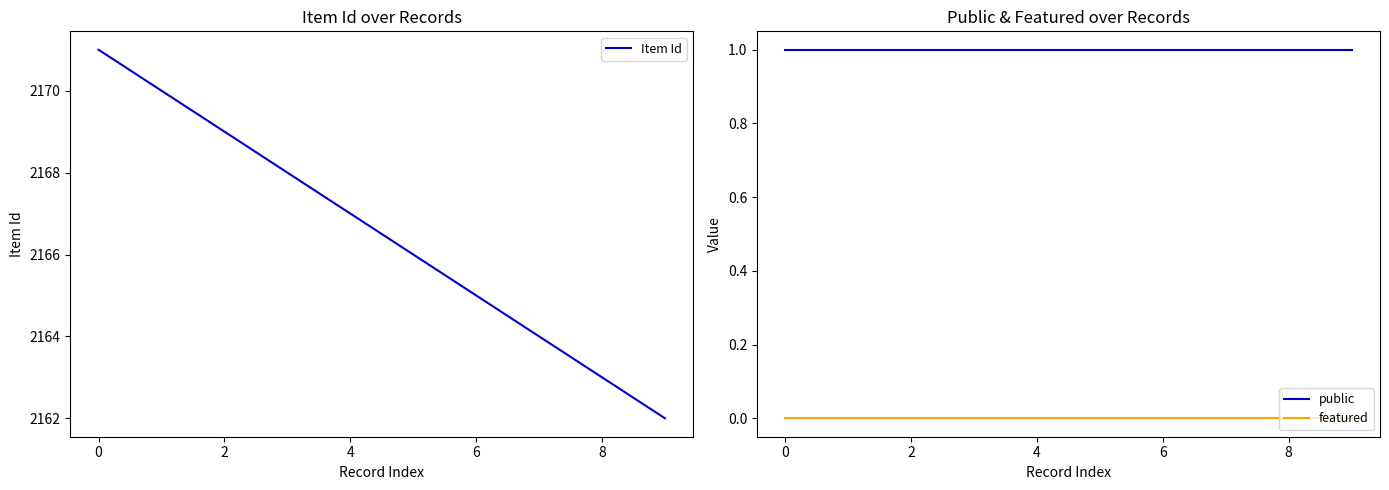

What is the difference between the Item Id values at 0 and 4?

4